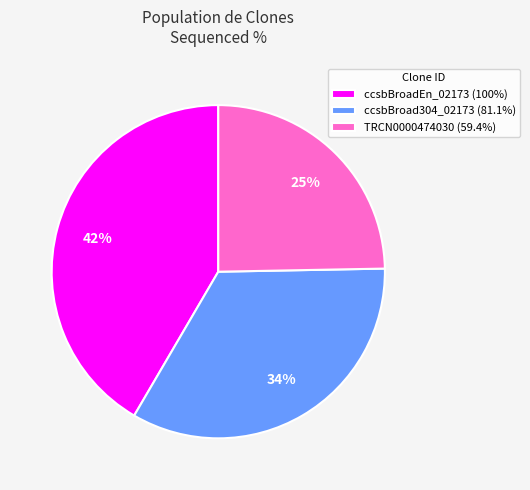

Do TRCN0000474030 (59.4%) and ccsbBroadEn_02173 (100%) together represent more than half of the pie?

Yes